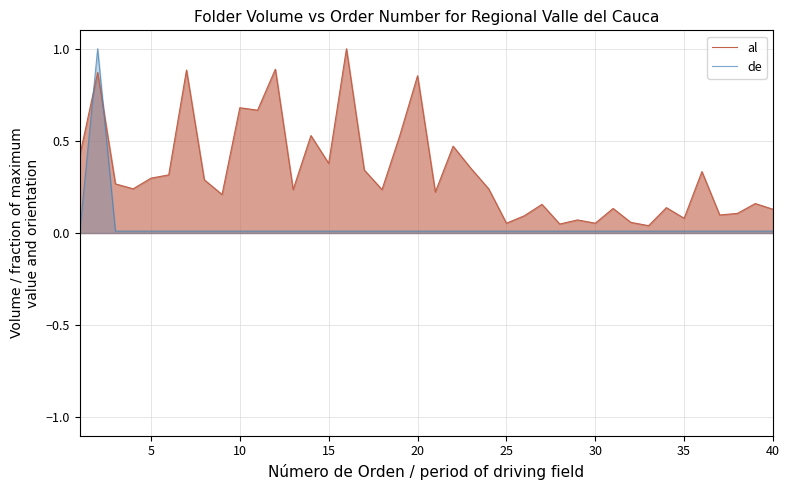

What is the maximum value shown in the chart?

1.0